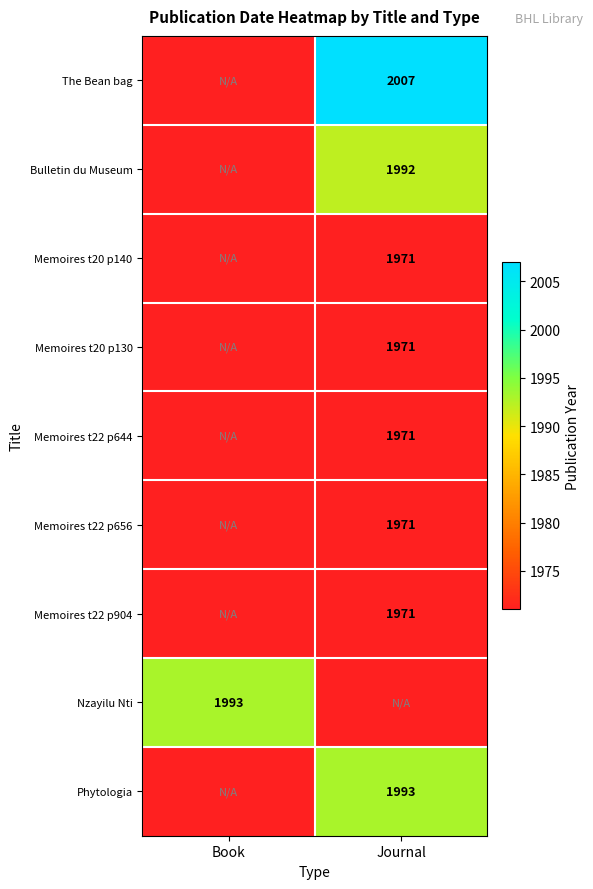

Is it true that Memoires t22 p904 equals 1971 at Journal?

True